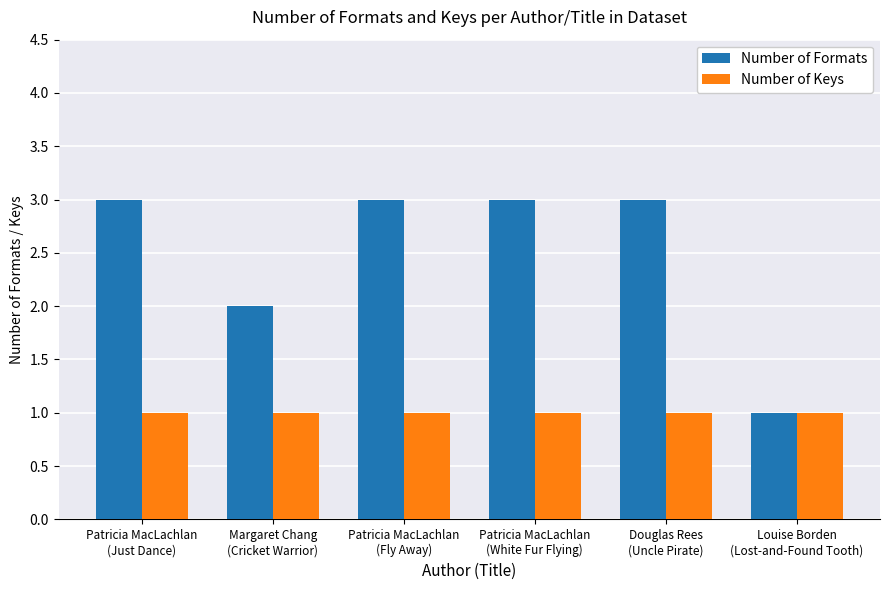

How many groups of bars are there?

6